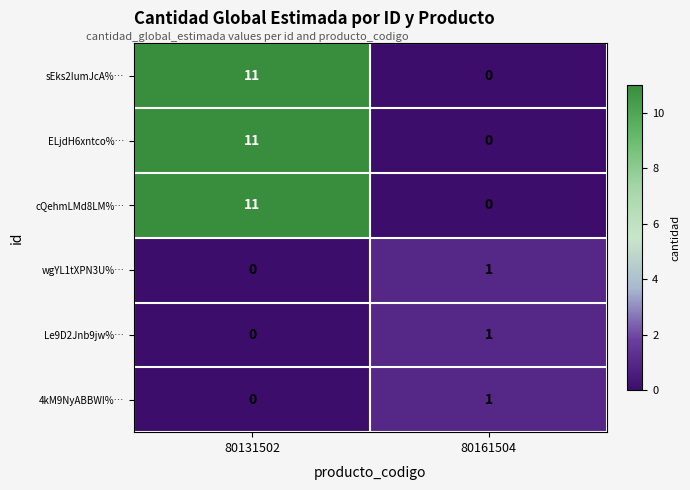

List the labels in order of ELjdH6xntco%… value, smallest first.

80161504, 80131502